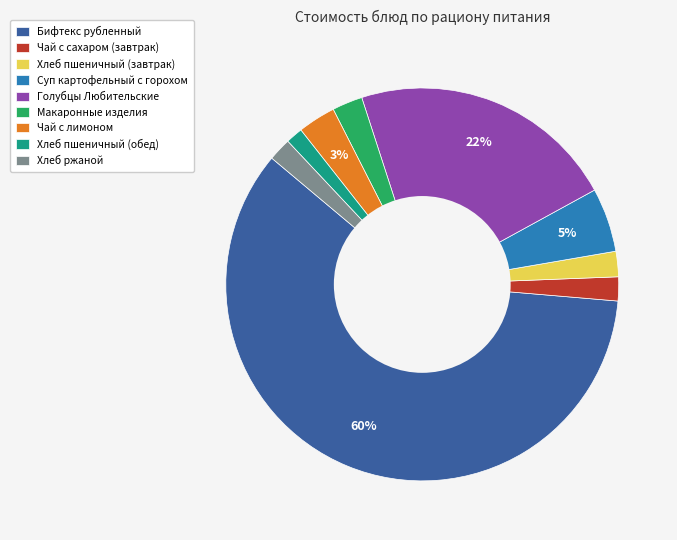

Do Голубцы Любительские and Хлеб ржаной together represent more than half of the pie?

No